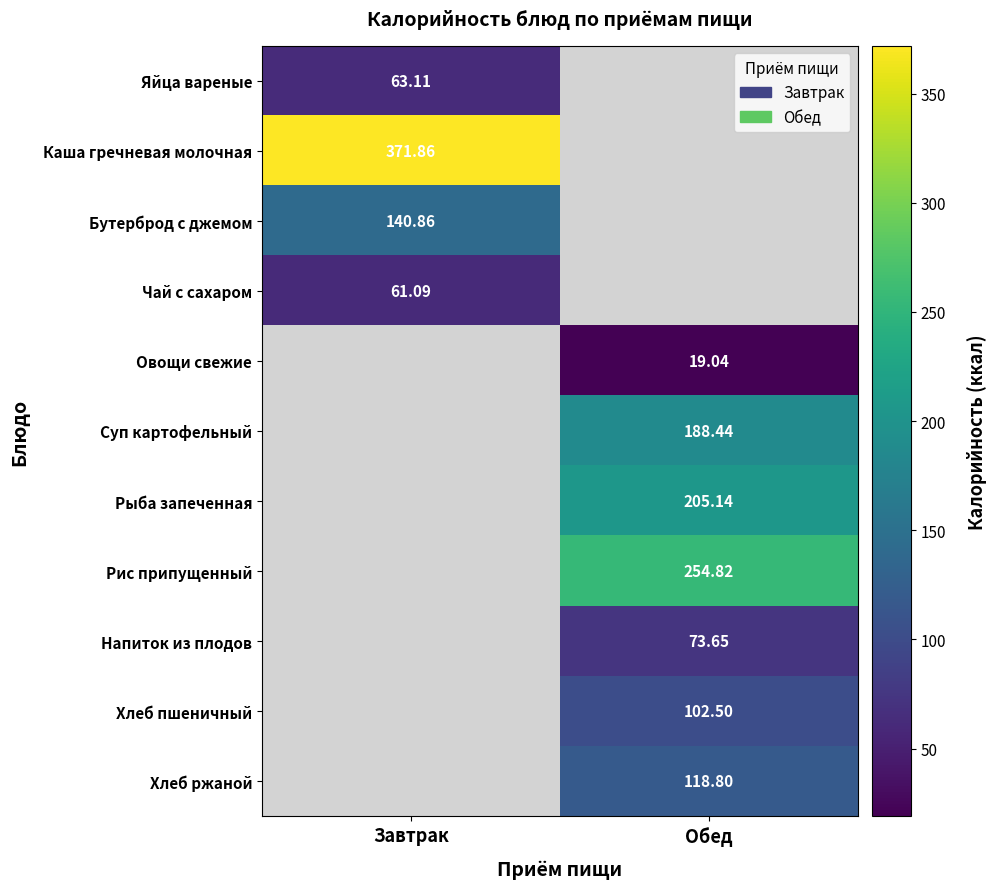

Is the value of Хлеб пшеничный at Обед greater than the value of Рис припущенный at Обед?

No